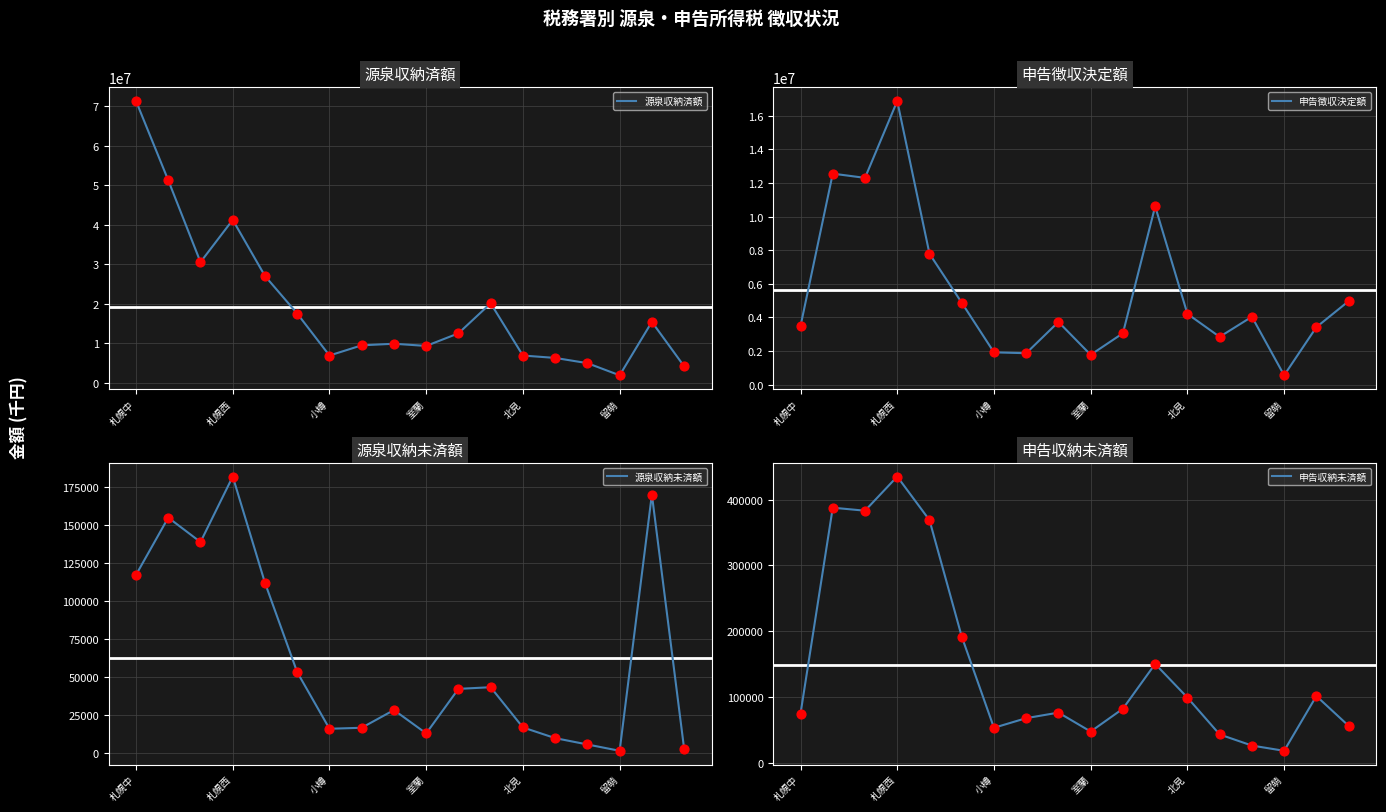

At which label does 申告徴収決定額 reach its minimum?

留萌